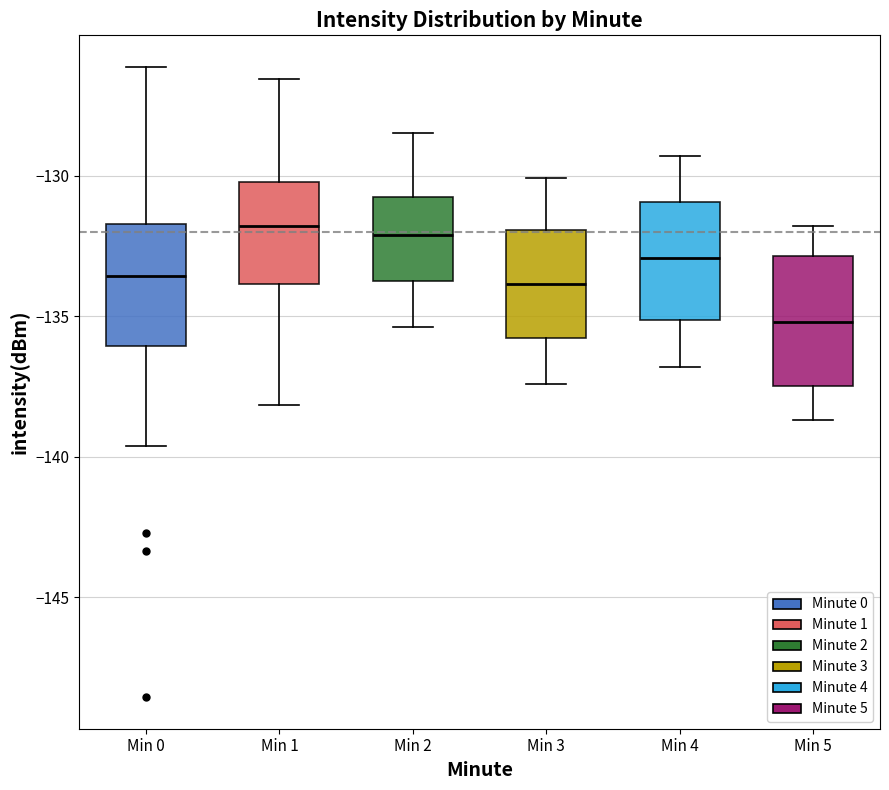

Reading left to right, transcribe this box plot: for each box, give where its median line is, the range the box spans, and where its two whiskers end, as read against the y-axis. The values are not printed on the chart, so give them approximately, as read against the axis.

Min 0: median -133.5, box -136.0 to -131.5, whiskers -139.5 to -126.0
Min 1: median -132.0, box -134.0 to -130.0, whiskers -138.0 to -126.5
Min 2: median -132.0, box -133.5 to -130.5, whiskers -135.5 to -128.5
Min 3: median -134.0, box -136.0 to -132.0, whiskers -137.5 to -130.0
Min 4: median -133.0, box -135.0 to -131.0, whiskers -137.0 to -129.5
Min 5: median -135.0, box -137.5 to -133.0, whiskers -138.5 to -132.0